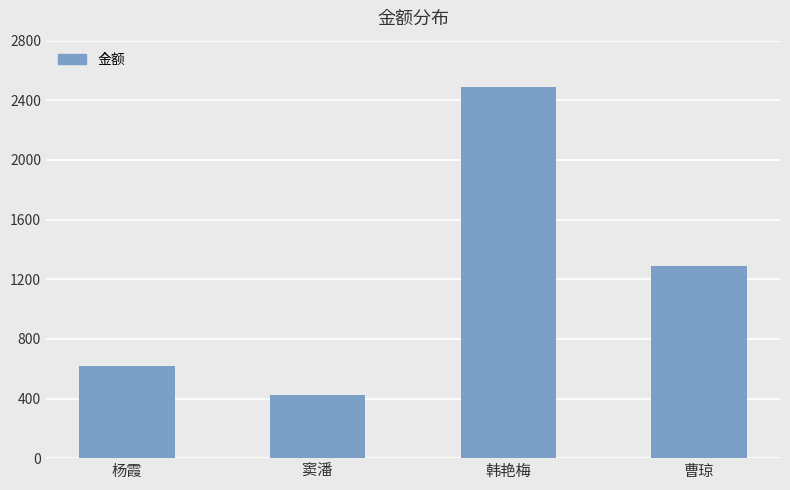

What is the smallest value displayed?

420.6